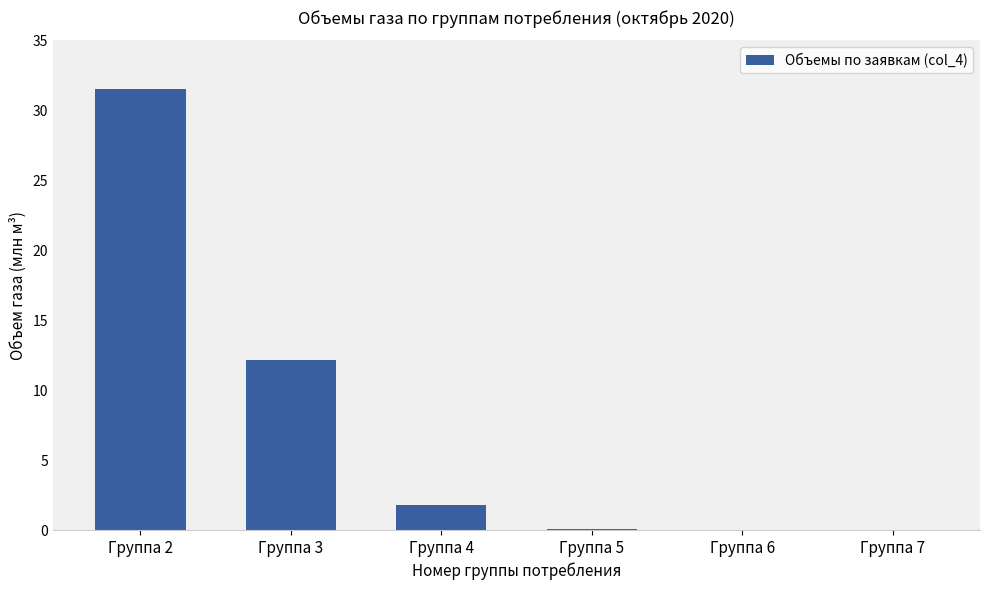

At which label does the data first exceed 1?

Группа 2